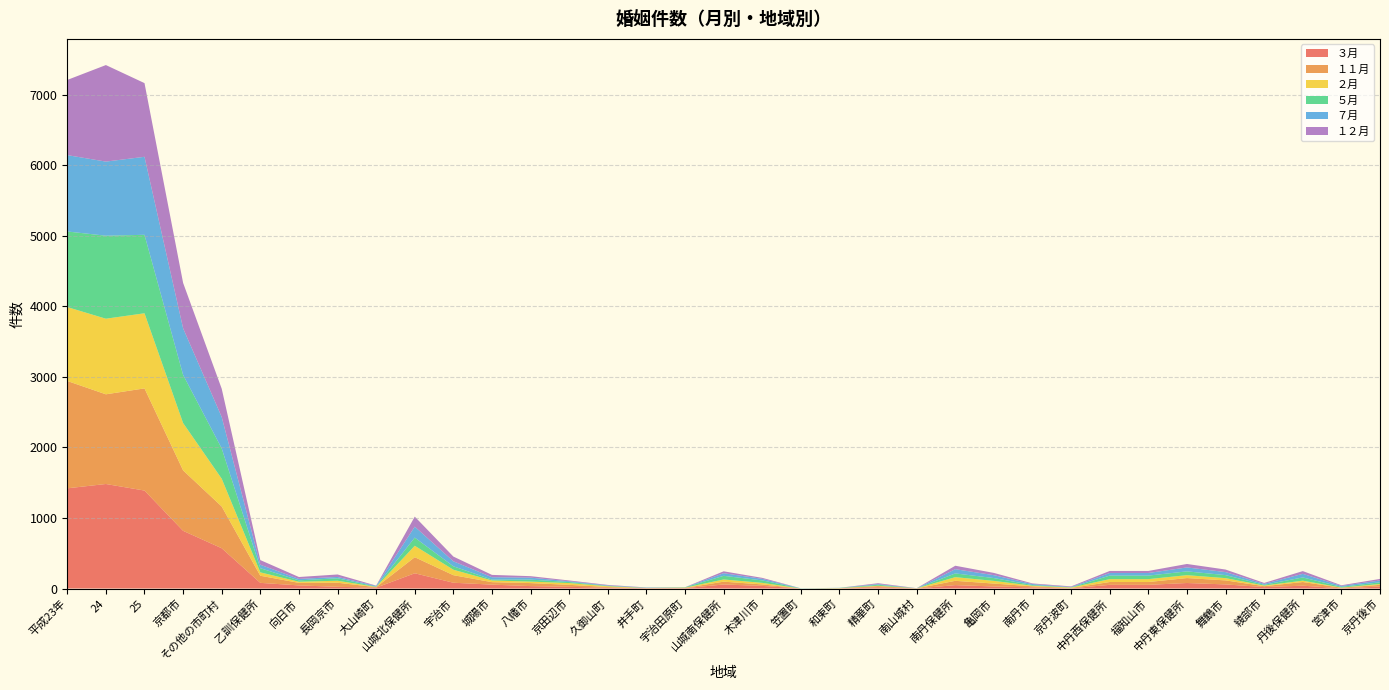

Reading left to right, what are all the values shown in this chart?

３月: 平成23年=1421	24=1482	25=1389	京都市=818	その他の市町村=571	乙訓保健所=80	向日市=44	長岡京市=24	大山崎町=12	山城北保健所=216	宇治市=82	城陽市=55	八幡市=34	京田辺市=24	久御山町=11	井手町=5	宇治田原町=5	山城南保健所=57	木津川市=37	笠置町=0	和束町=2	精華町=17	南山城村=1	南丹保健所=48	亀岡市=29	南丹市=16	京丹波町=3	中丹西保健所=52	福知山市=52	中丹東保健所=78	舞鶴市=58	綾部市=20	丹後保健所=40	宮津市=3	京丹後市=27
１１月: 平成23年=1522	24=1272	25=1449	京都市=857	その他の市町村=592	乙訓保健所=101	向日市=36	長岡京市=58	大山崎町=7	山城北保健所=228	宇治市=107	城陽市=35	八幡市=43	京田辺市=28	久御山町=10	井手町=1	宇治田原町=4	山城南保健所=40	木津川市=21	笠置町=0	和束町=1	精華町=17	南山城村=1	南丹保健所=61	亀岡市=41	南丹市=15	京丹波町=5	中丹西保健所=40	福知山市=40	中丹東保健所=70	舞鶴市=57	綾部市=13	丹後保健所=52	宮津市=8	京丹後市=25
２月: 平成23年=1048	24=1072	25=1065	京都市=671	その他の市町村=394	乙訓保健所=48	向日市=16	長岡京市=28	大山崎町=4	山城北保健所=162	宇治市=77	城陽市=24	八幡市=21	京田辺市=25	久御山町=11	井手町=1	宇治田原町=3	山城南保健所=31	木津川市=22	笠置町=0	和束町=3	精華町=5	南山城村=1	南丹保健所=52	亀岡市=38	南丹市=8	京丹波町=6	中丹西保健所=41	福知山市=41	中丹東保健所=41	舞鶴市=32	綾部市=9	丹後保健所=19	宮津市=2	京丹後市=12
５月: 平成23年=1072	24=1177	25=1113	京都市=683	その他の市町村=430	乙訓保健所=59	向日市=20	長岡京市=35	大山崎町=4	山城北保健所=116	宇治市=49	城陽市=12	八幡市=28	京田辺市=15	久御山町=5	井手町=2	宇治田原町=5	山城南保健所=52	木津川市=35	笠置町=1	和束町=2	精華町=14	南山城村=0	南丹保健所=53	亀岡市=40	南丹市=10	京丹波町=3	中丹西保健所=50	福知山市=50	中丹東保健所=54	舞鶴市=43	綾部市=11	丹後保健所=46	宮津市=11	京丹後市=24
７月: 平成23年=1083	24=1051	25=1106	京都市=661	その他の市町村=445	乙訓保健所=49	向日市=20	長岡京市=19	大山崎町=10	山城北保健所=155	宇治市=71	城陽市=34	八幡市=28	京田辺市=11	久御山町=7	井手町=4	宇治田原町=0	山城南保健所=37	木津川市=22	笠置町=2	和束町=2	精華町=10	南山城村=1	南丹保健所=60	亀岡市=41	南丹市=14	京丹波町=5	中丹西保健所=37	福知山市=37	中丹東保健所=56	舞鶴市=43	綾部市=13	丹後保健所=51	宮津市=13	京丹後市=26
１２月: 平成23年=1066	24=1369	25=1045	京都市=644	その他の市町村=401	乙訓保健所=66	向日市=27	長岡京市=35	大山崎町=4	山城北保健所=142	宇治市=67	城陽市=33	八幡市=21	京田辺市=11	久御山町=7	井手町=2	宇治田原町=1	山城南保健所=27	木津川市=14	笠置町=0	和束町=0	精華町=12	南山城村=1	南丹保健所=49	亀岡市=32	南丹市=9	京丹波町=8	中丹西保健所=29	福知山市=29	中丹東保健所=49	舞鶴市=36	綾部市=13	丹後保健所=39	宮津市=9	京丹後市=22